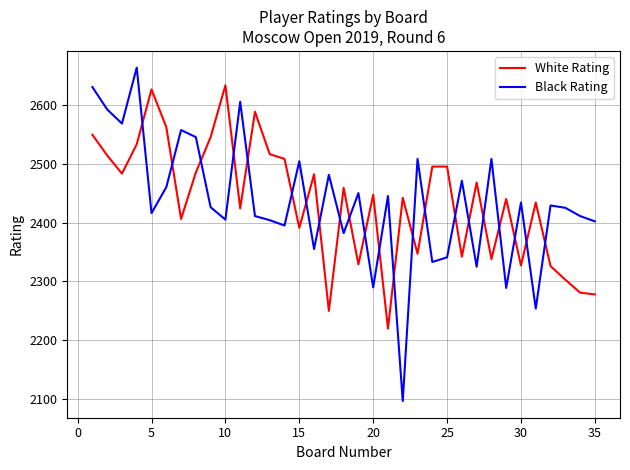

True or false: White Rating and Black Rating intersect in this chart.

True